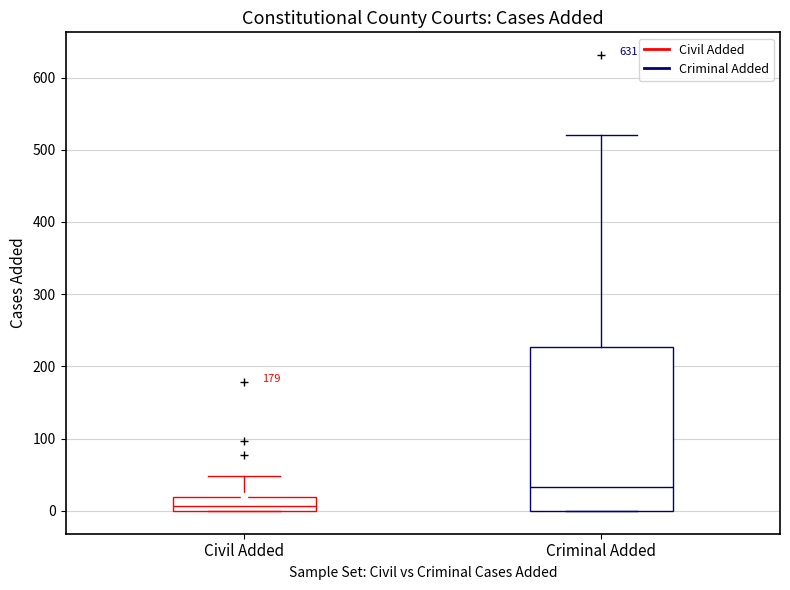

Reading left to right, transcribe this box plot: for each box, give where its median line is, the range the box spans, and where its two whiskers end, as read against the y-axis. The values are not printed on the chart, so give them approximately, as read against the axis.

Civil Added: median 10, box 0 to 20, whiskers 0 to 50
Criminal Added: median 30, box 0 to 230, whiskers 0 to 520